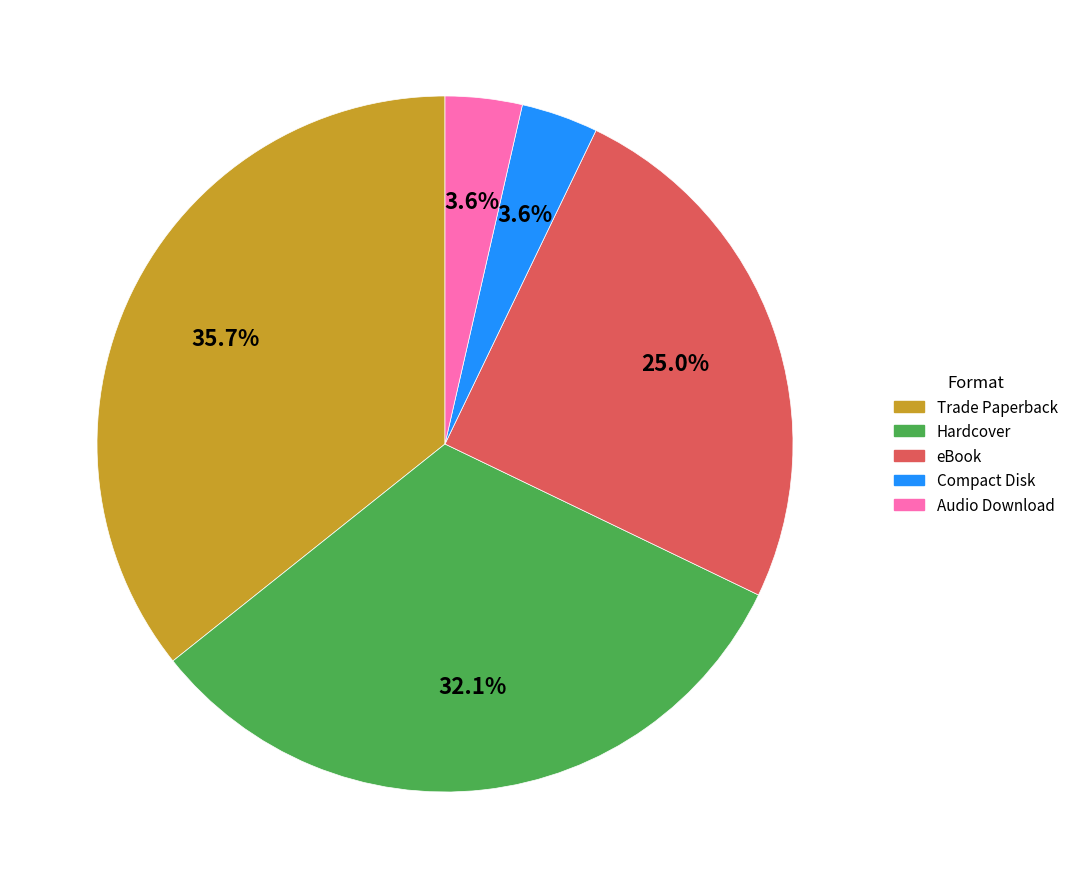

Is there a majority slice in this chart?

No